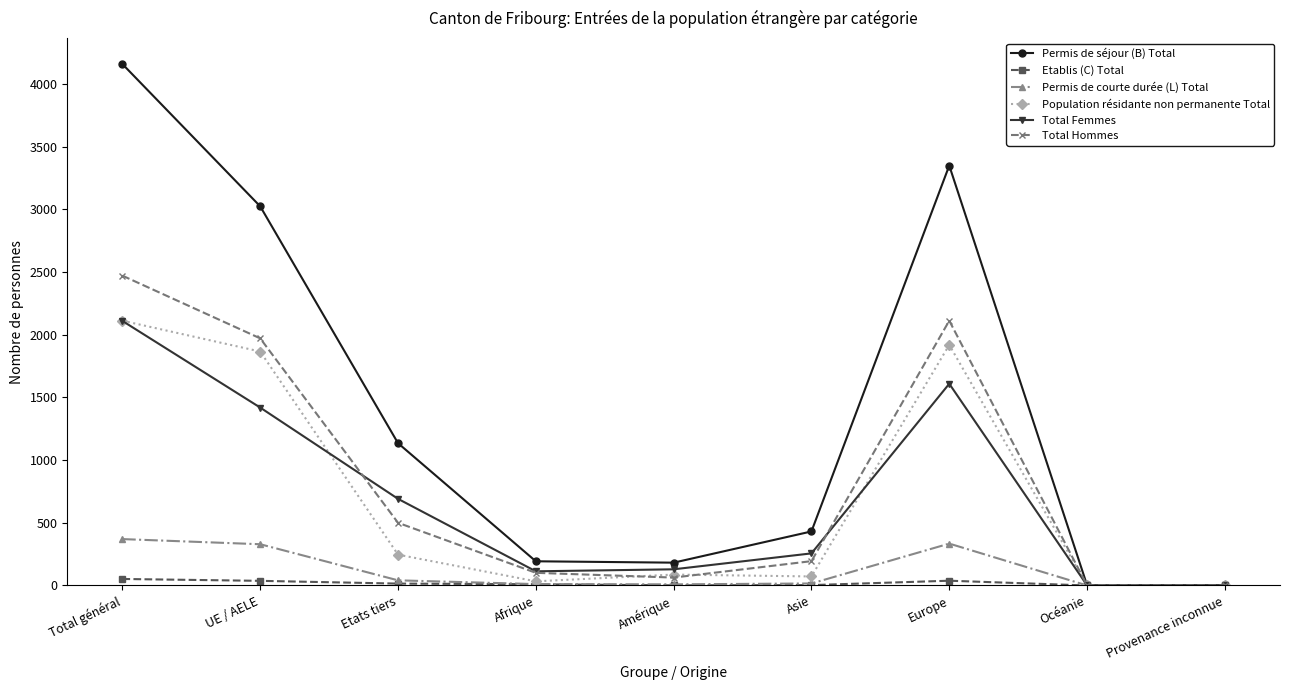

Is this an area chart (filled region under the line)?

No